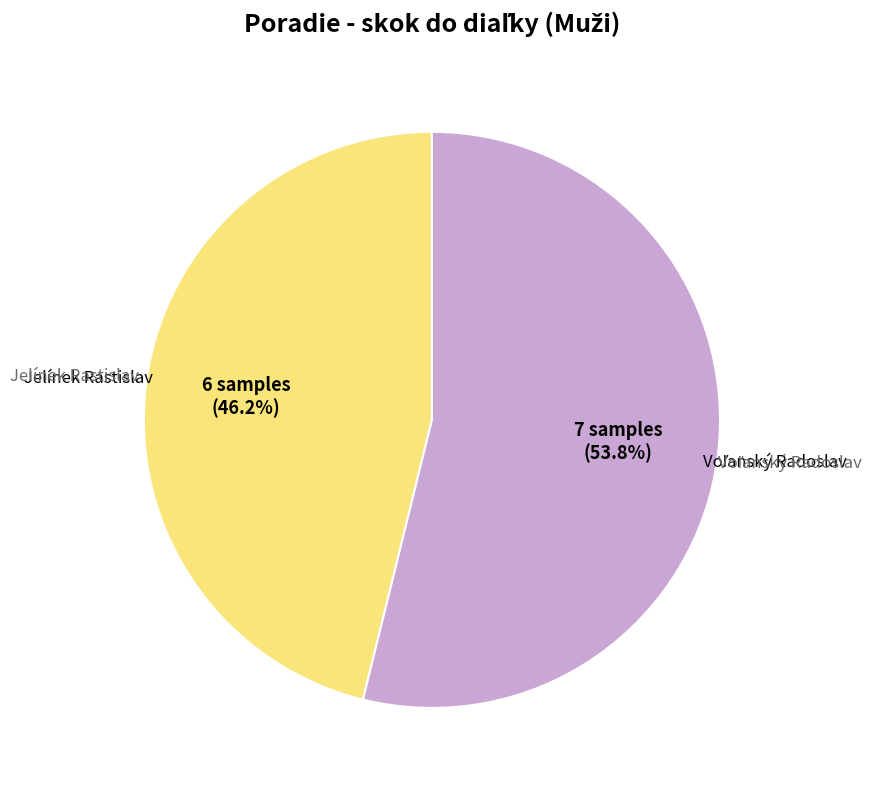

Is there a majority slice in this chart?

Yes